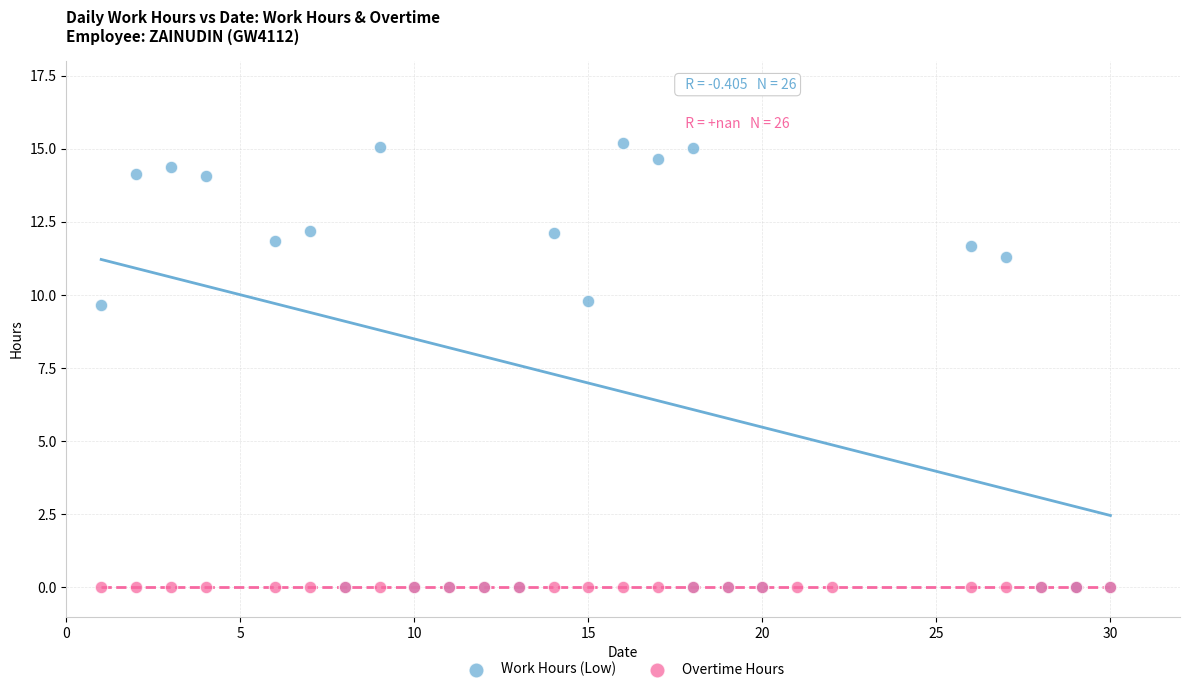

Which series reaches the maximum Y coordinate?

Work Hours (Low)